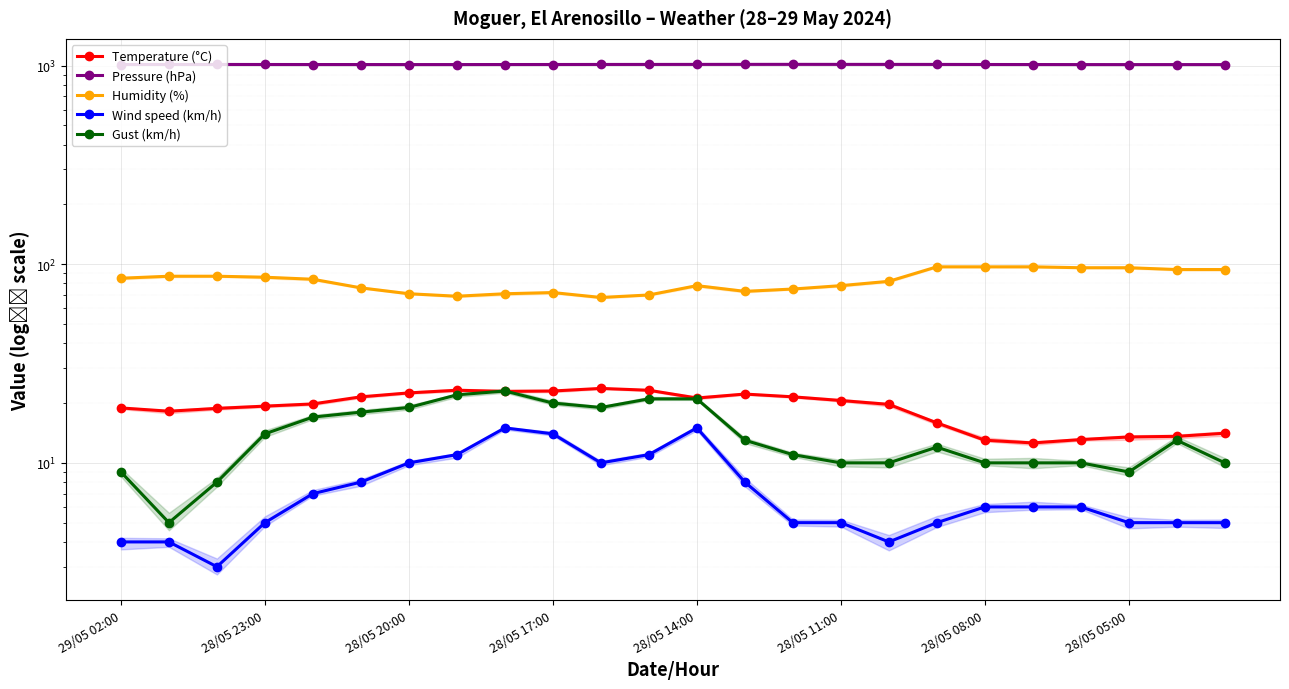

True or false: Wind speed (km/h) and Pressure (hPa) cross at least once.

False